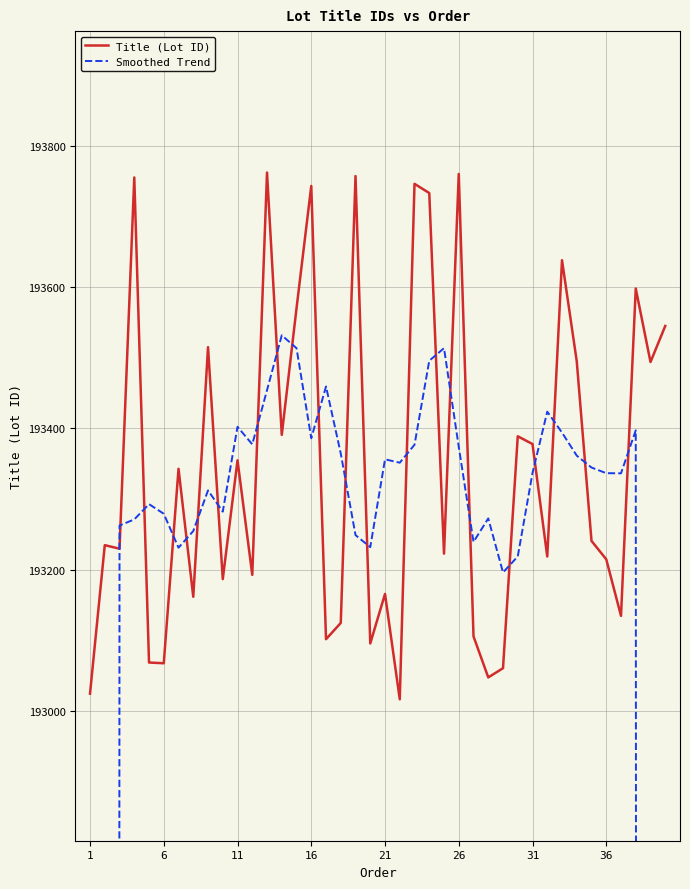

What is the difference between the maximum and minimum values in the Smoothed Trend series?

77633.8